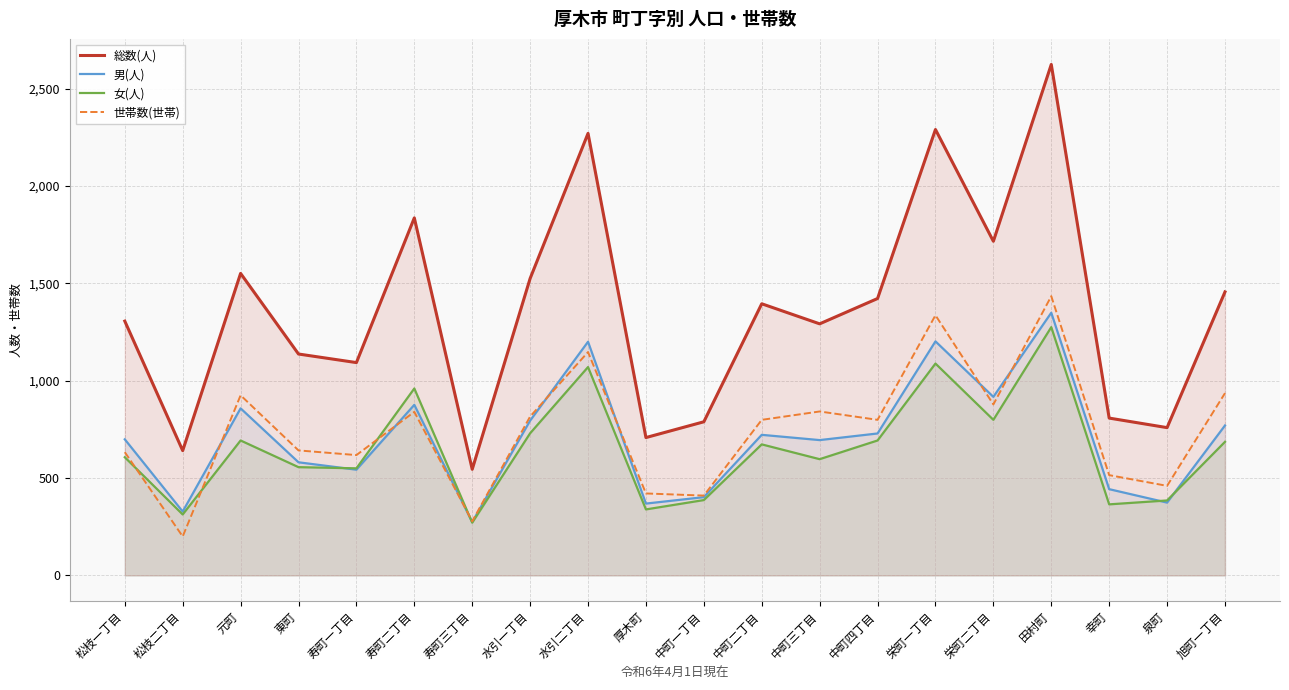

What is the total value across all series at 元町?

4027